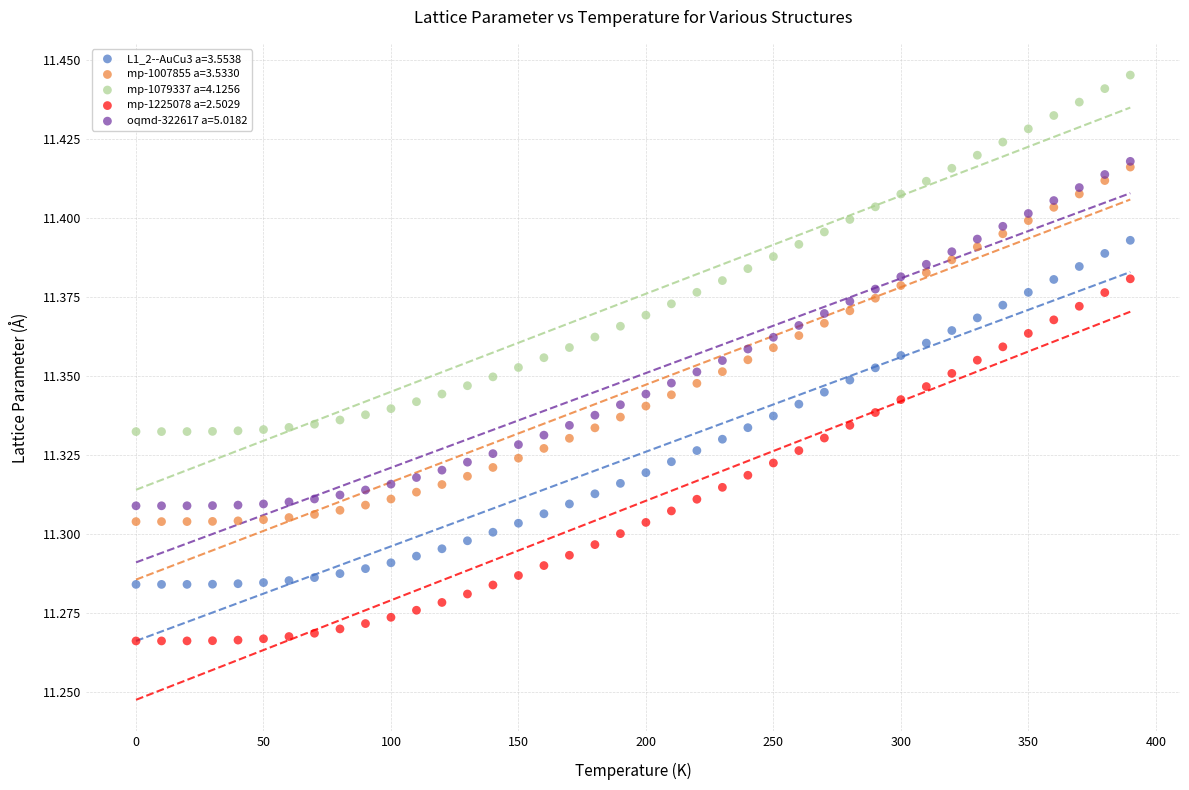

What are all the series names shown in the legend?

L1_2--AuCu3 a=3.5538, mp-1007855 a=3.5330, mp-1079337 a=4.1256, mp-1225078 a=2.5029, oqmd-322617 a=5.0182